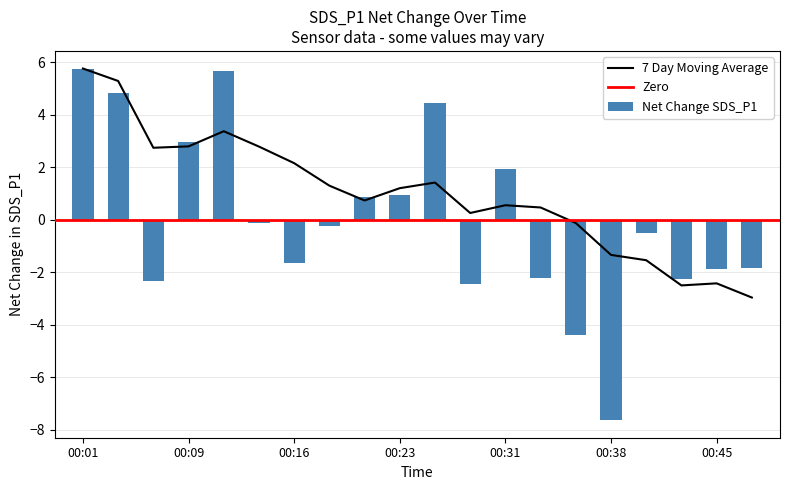

What is the difference between the values at 00:18 and 00:31?

2.2